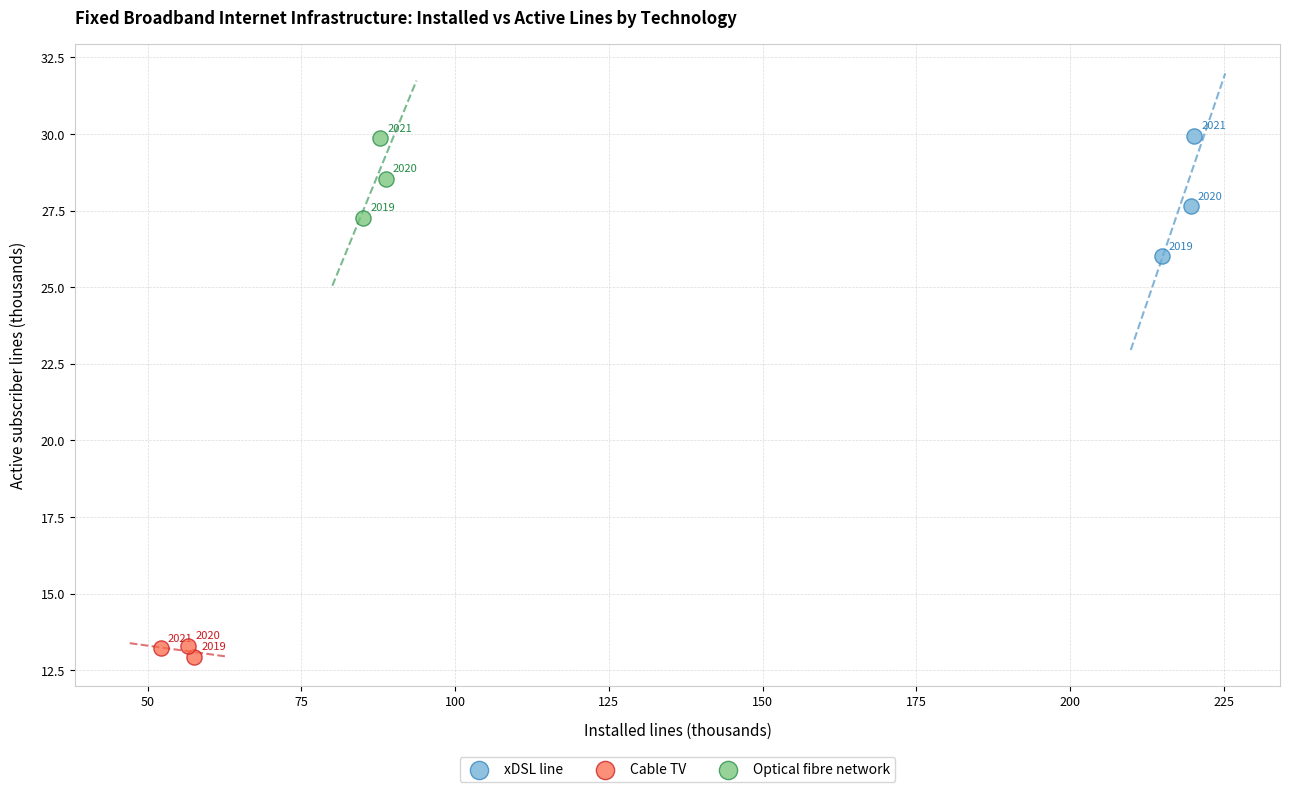

Which series reaches the maximum Y coordinate?

xDSL line